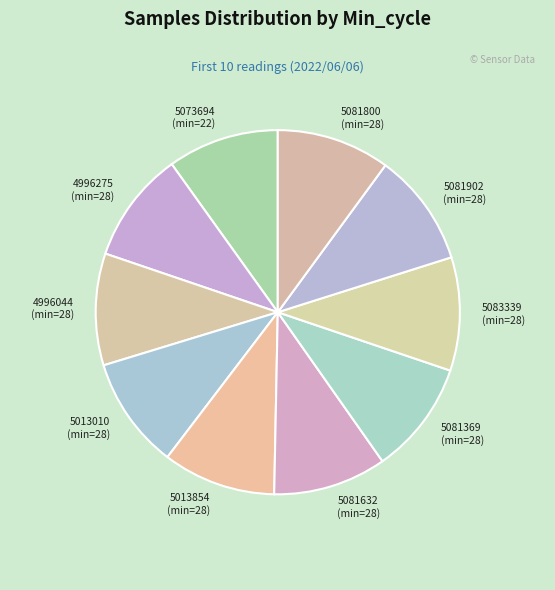

Count the number of slices in the pie.

10